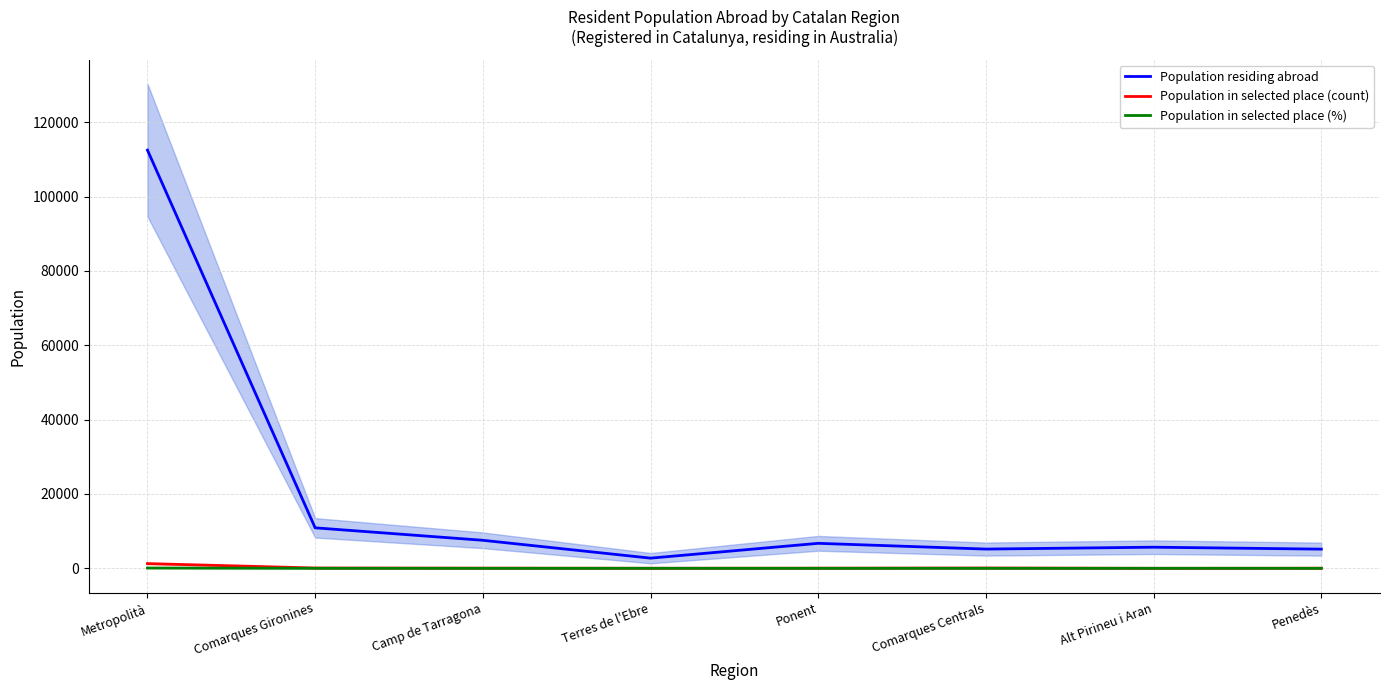

What is the label of the 8th point from the right?

Metropolità